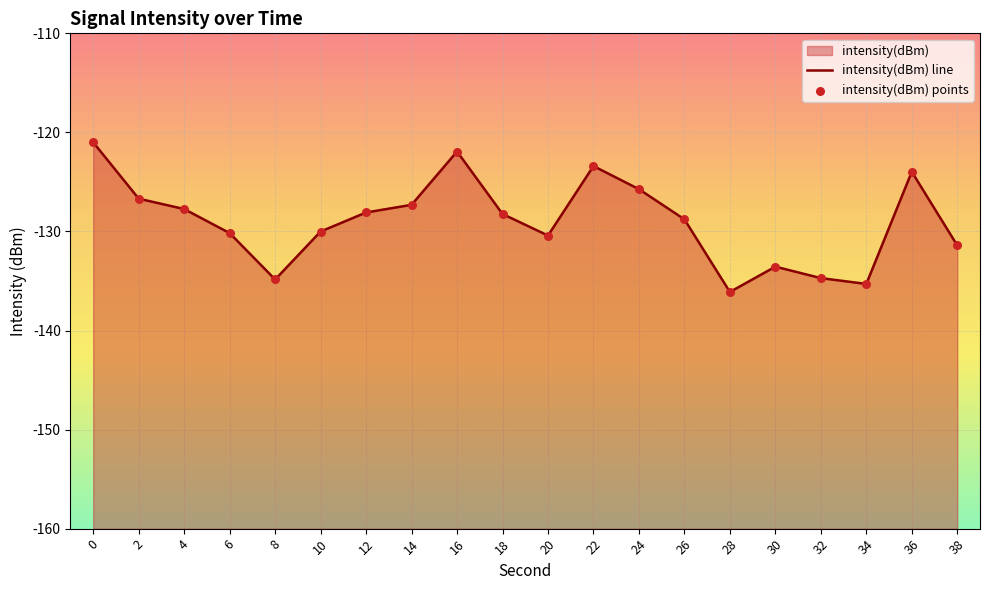

Which series contains the lowest Y value?

intensity(dBm) line